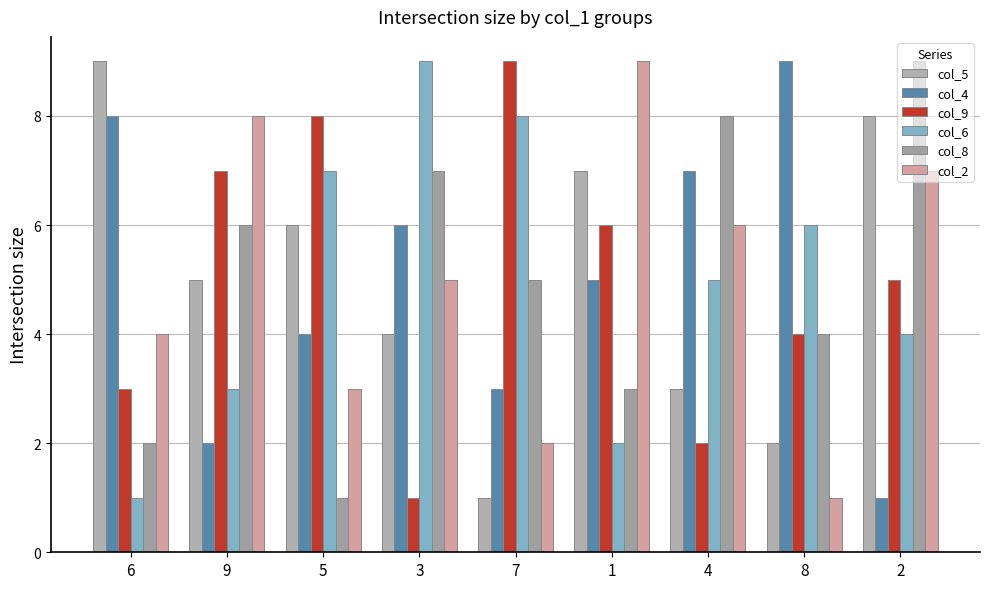

Between 5 and 9, which is larger?

5